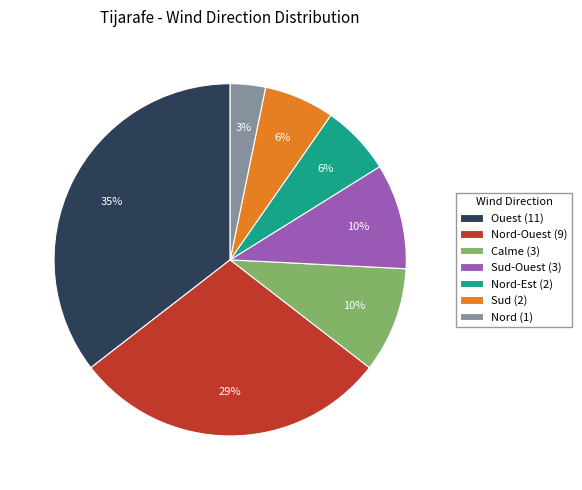

To the nearest percent, what is the combined percentage of Nord (1) and Sud-Ouest (3)?

13%